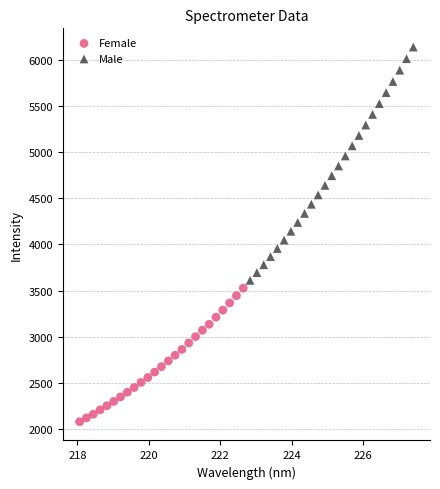

What are all the series names shown in the legend?

Female, Male